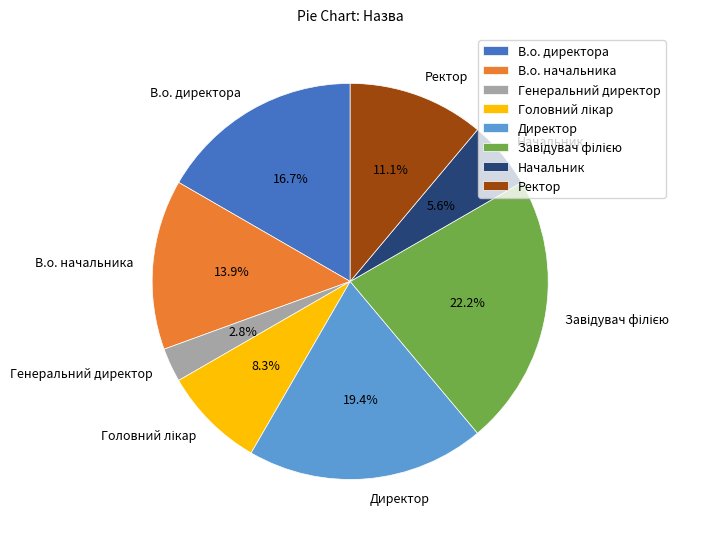

Do В.о. начальника and В.о. директора together represent more than half of the pie?

No